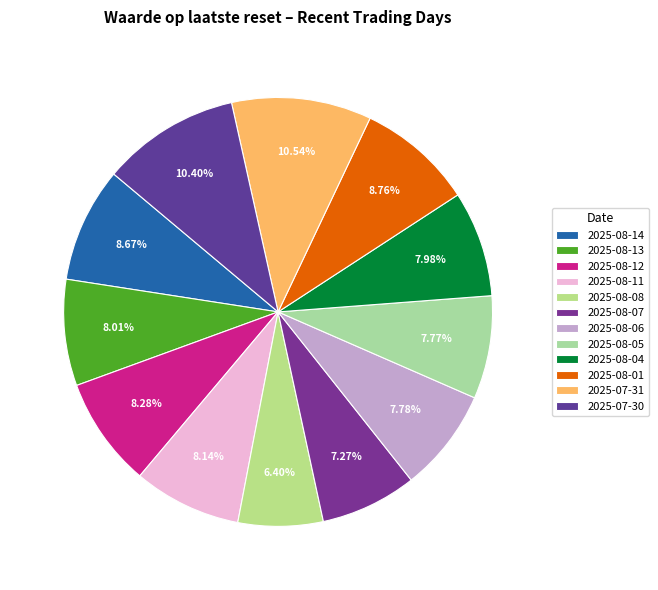

Is it true that 2025-08-07 is 7% of the pie?

True